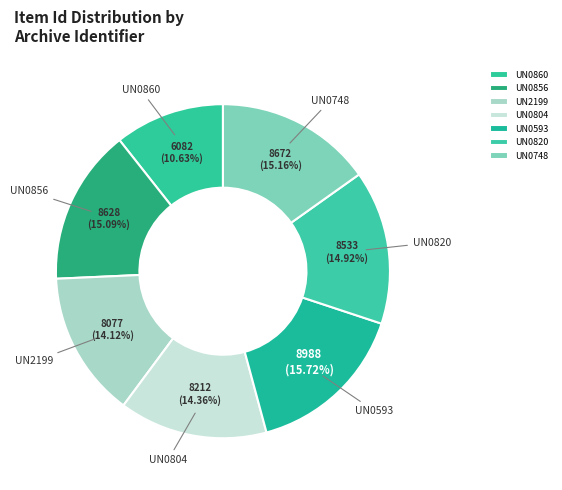

Which category has the smallest portion of the pie?

UN0860